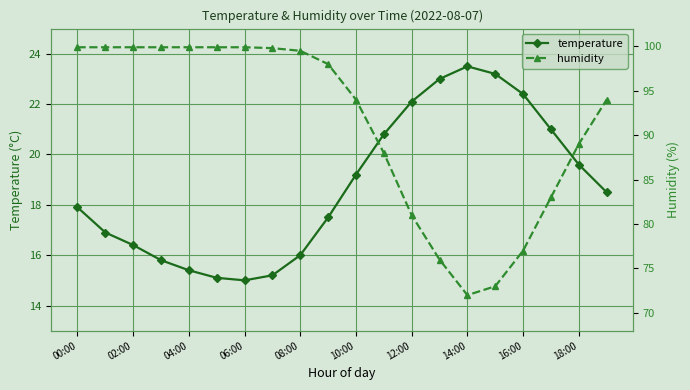

What is the greatest value displayed?

99.9